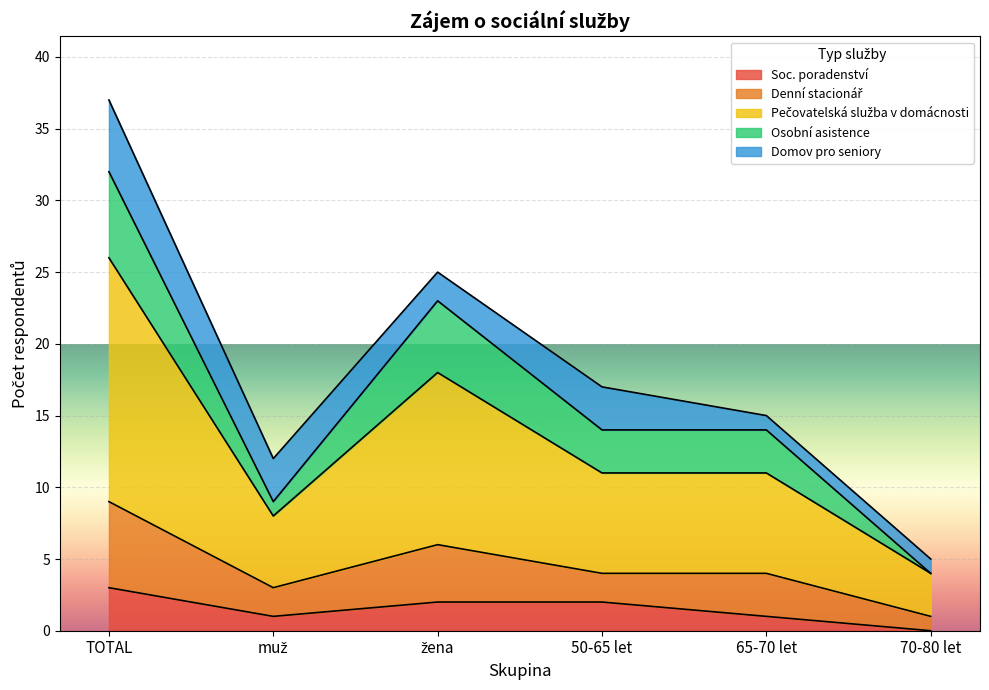

The value of Soc. poradenství at žena is 2. True or false?

True